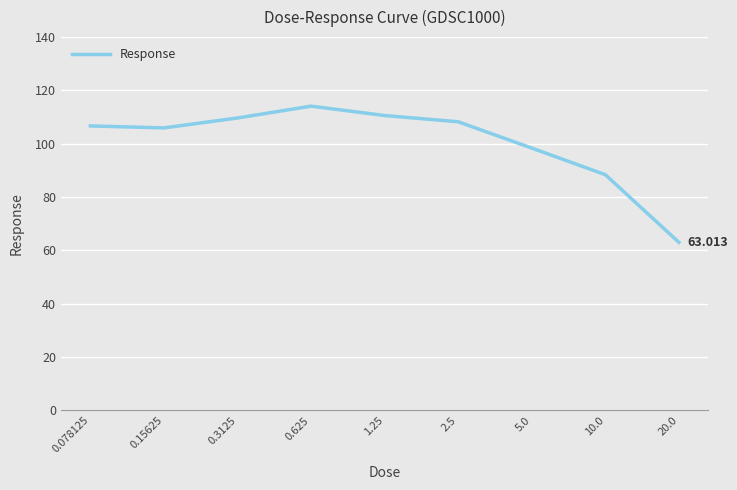

List the labels in order of value, smallest first.

20.0, 10.0, 5.0, 0.15625, 0.078125, 2.5, 0.3125, 1.25, 0.625